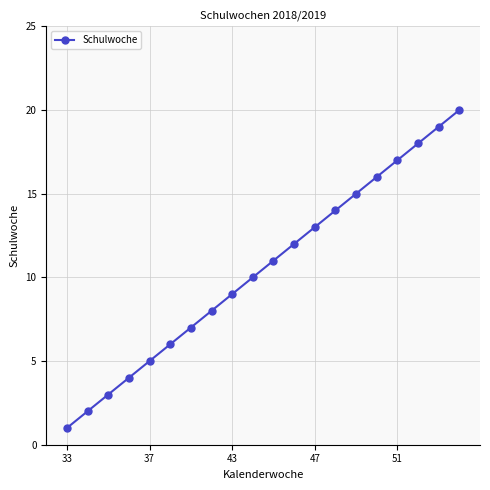

How many values are below 11?

10